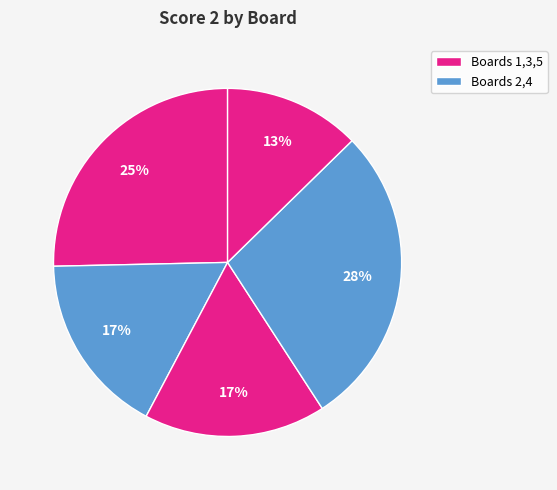

Count the number of slices in the pie.

5